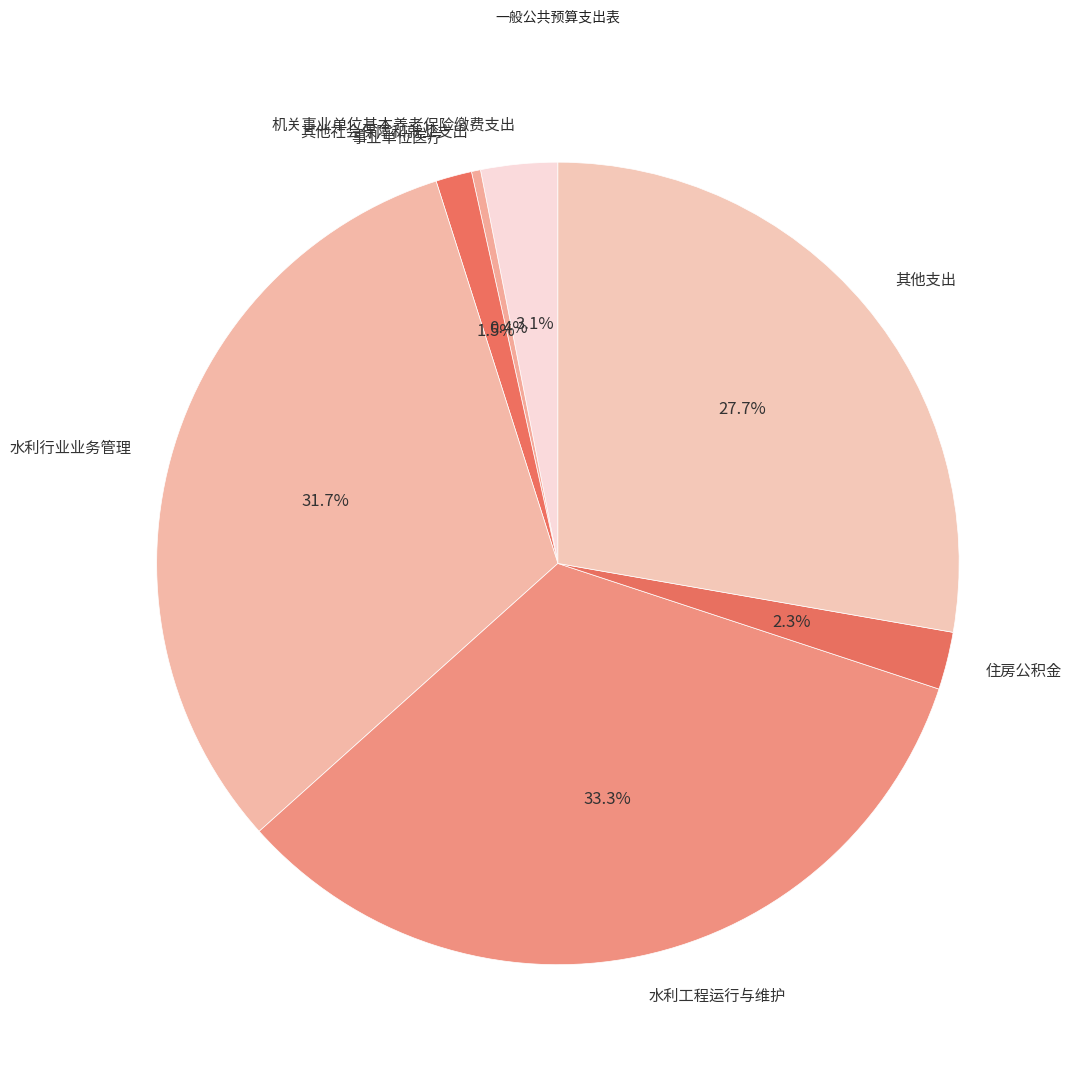

Does 其他支出 represent more than half of the total?

No